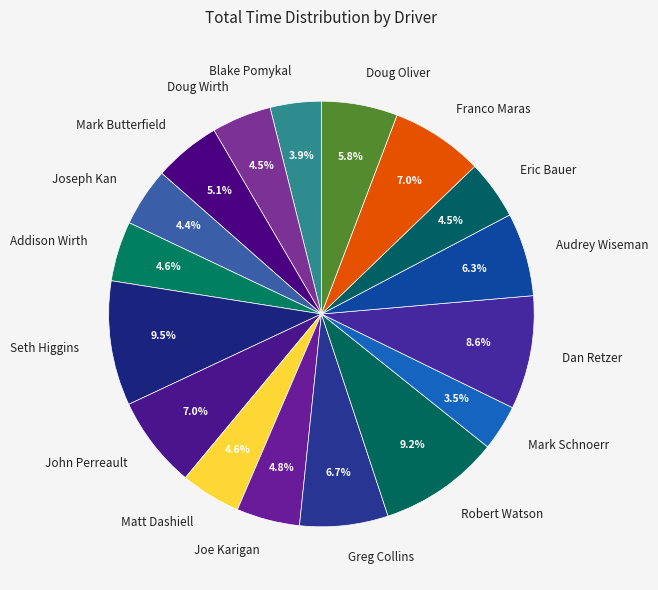

To the nearest percent, what is the average slice percentage?

6%